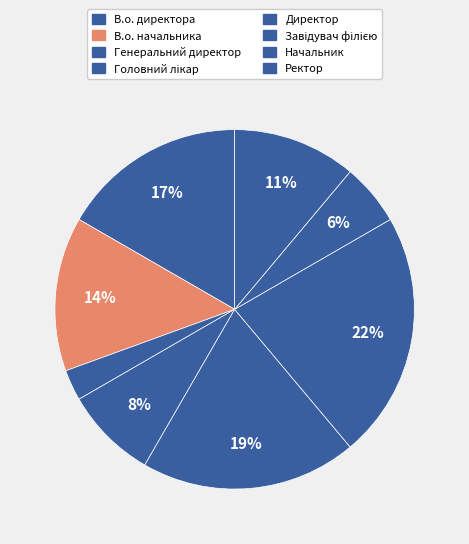

Rank the categories by value from lowest to highest.

Генеральний директор, Начальник, Головний лікар, Ректор, В.о. начальника, В.о. директора, Директор, Завідувач філією